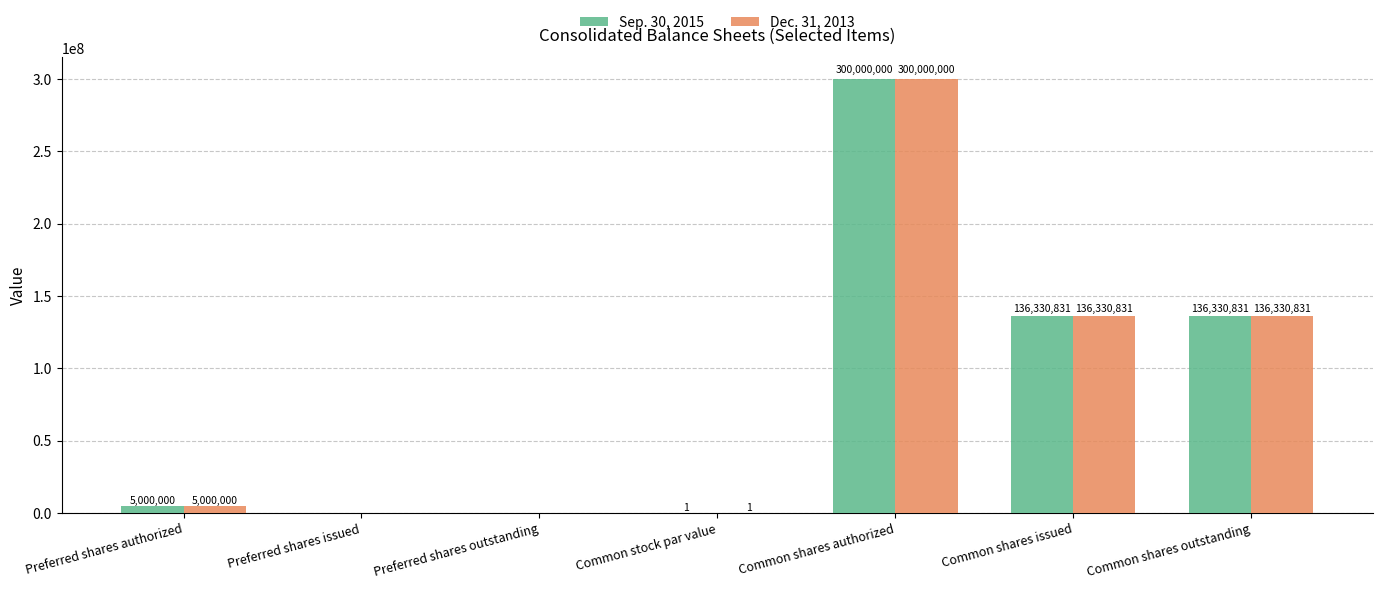

Reading left to right, transcribe all the data shown in this chart.

Sep. 30, 2015: Preferred shares authorized=5000000	Preferred shares issued=0	Preferred shares outstanding=0	Common stock par value=1	Common shares authorized=300000000	Common shares issued=136330831	Common shares outstanding=136330831
Dec. 31, 2013: Preferred shares authorized=5000000	Preferred shares issued=0	Preferred shares outstanding=0	Common stock par value=1	Common shares authorized=300000000	Common shares issued=136330831	Common shares outstanding=136330831